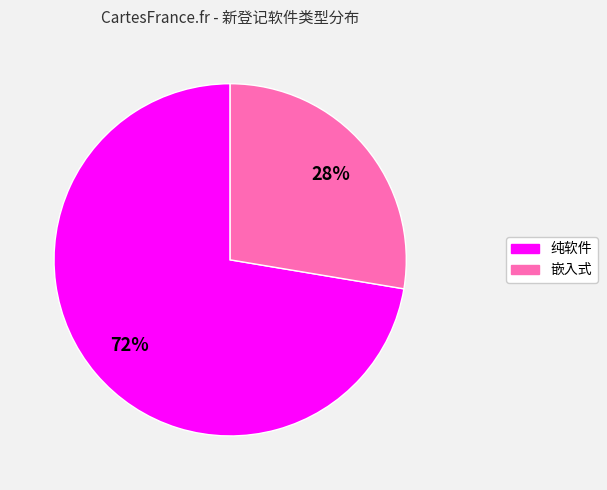

Rank the categories by value from lowest to highest.

嵌入式, 纯软件